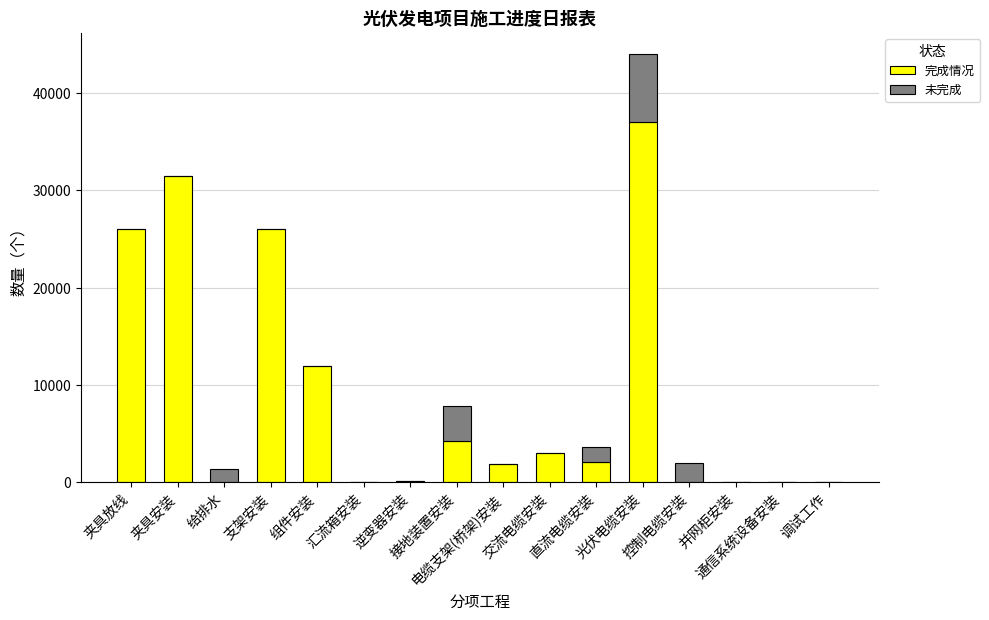

What is the highest value of the 完成情况 series?

37000